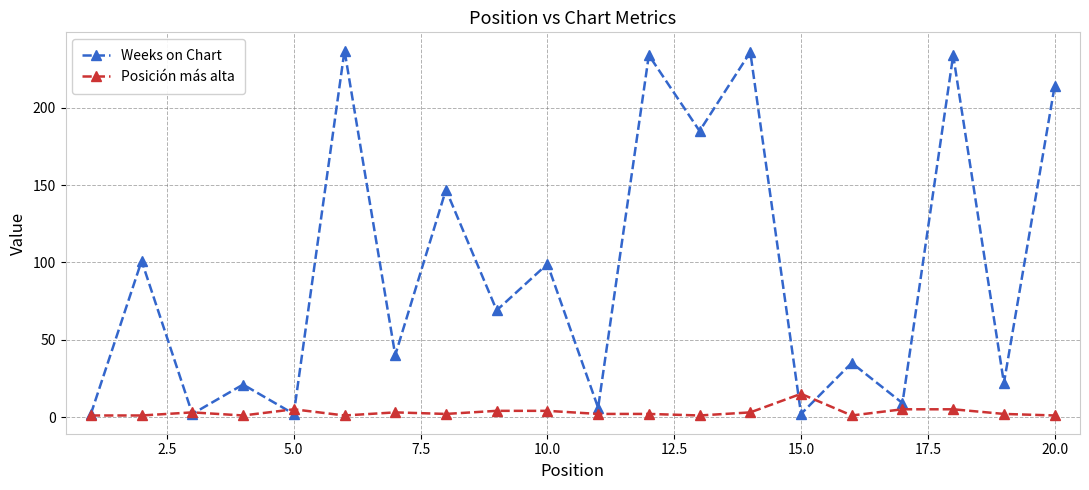

What is the value of the Weeks on Chart point at the 6th from the left?

237